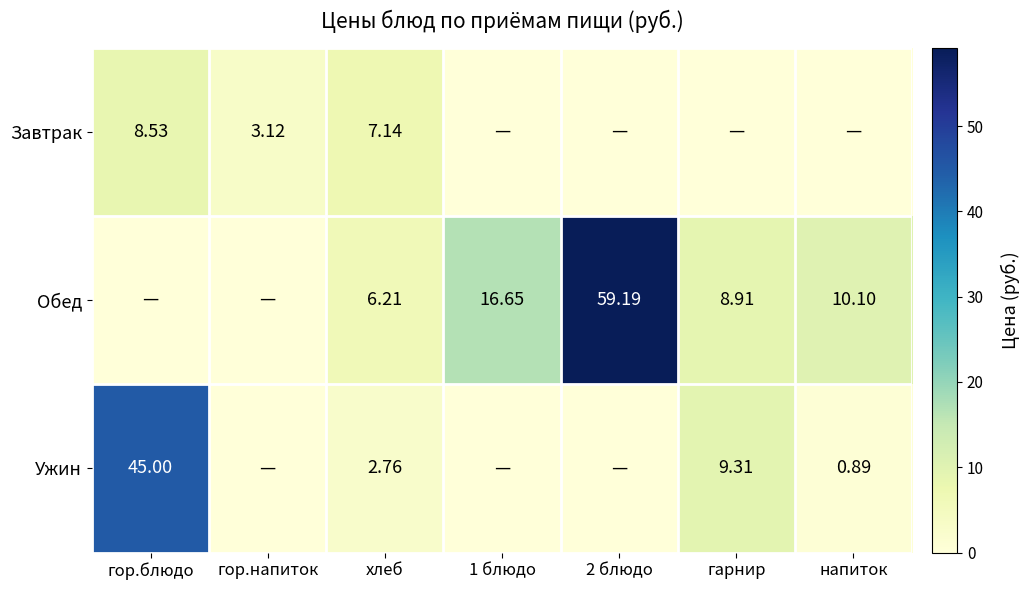

Is the value of Ужин at хлеб greater than the value of Обед at гор.напиток?

Yes